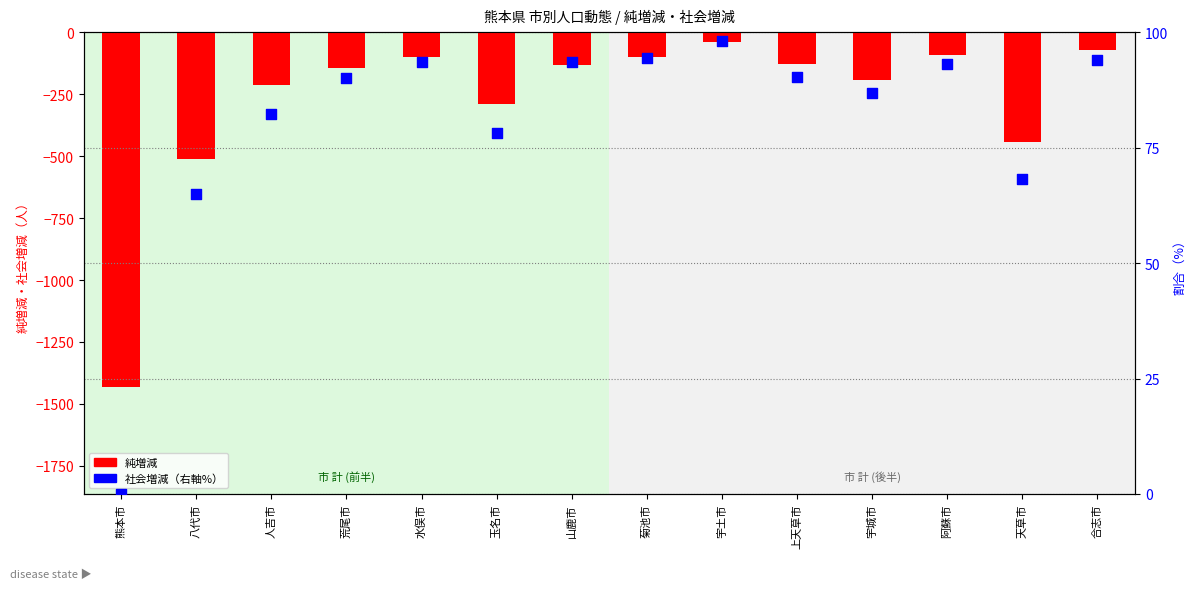

What is the total value across all series at 八代市?

-446.0